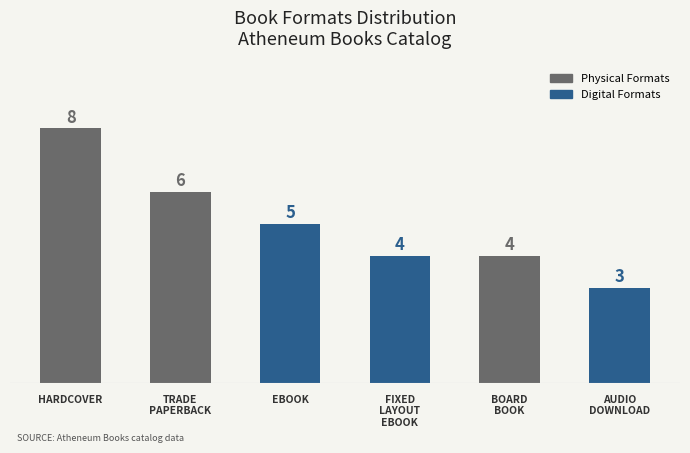

Rank the categories by value from lowest to highest.

Audio Download, Fixed Layout eBook, Board Book, eBook, Trade Paperback, Hardcover